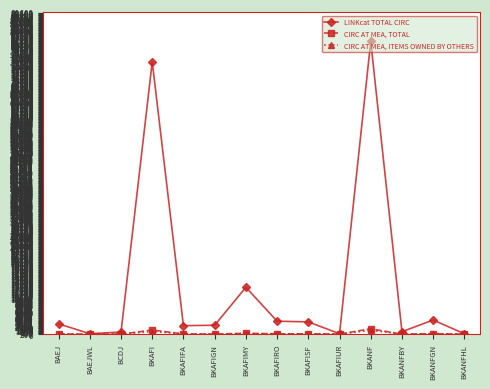

True or false: LINKcat TOTAL CIRC has a value of 13058 at BKAFIMY.

True